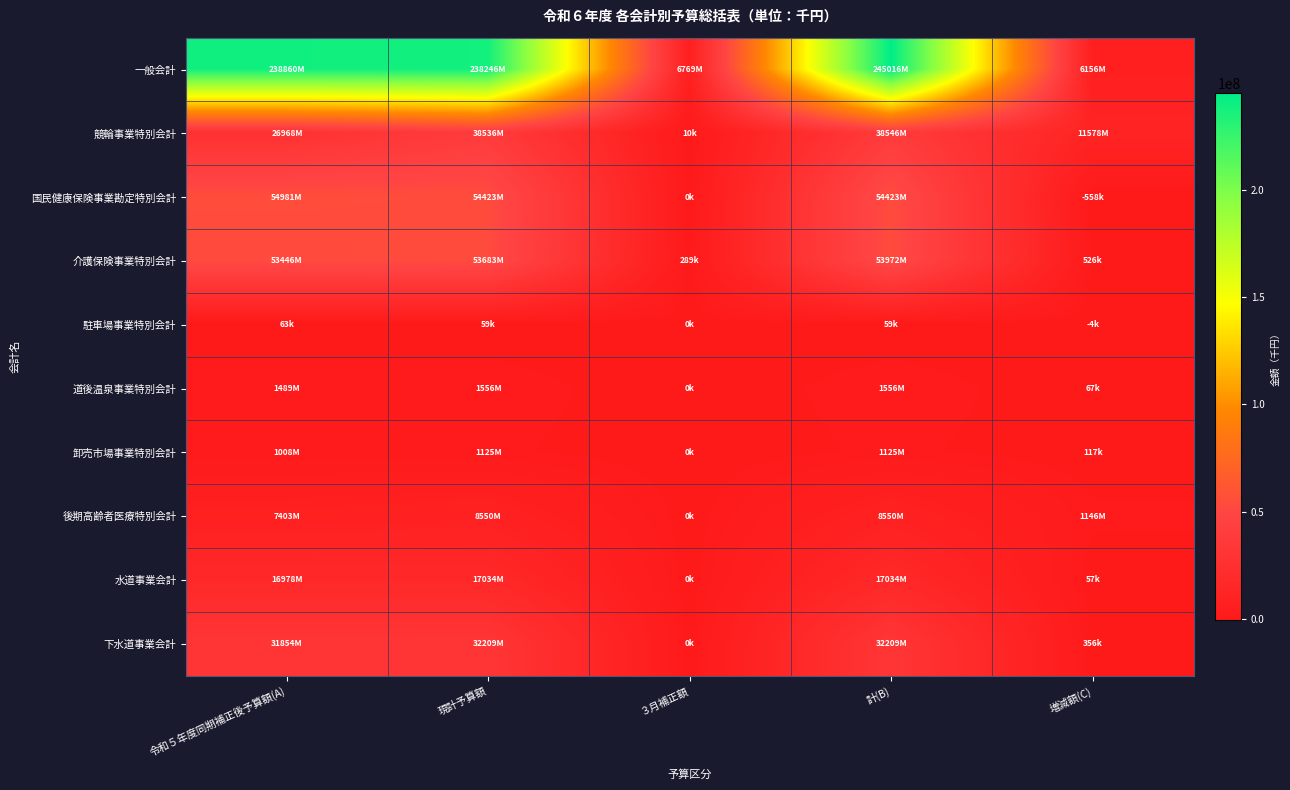

Reading left to right, extract all data points from this chart.

一般会計: 令和５年度同期補正後予算額(A)=238860114	現計予算額=238246361	３月補正額=6769293	計(B)=245015654	増減額(C)=6155540
競輪事業特別会計: 令和５年度同期補正後予算額(A)=26968032	現計予算額=38535698	３月補正額=10000	計(B)=38545698	増減額(C)=11577666
国民健康保険事業勘定特別会計: 令和５年度同期補正後予算額(A)=54981171	現計予算額=54423479	３月補正額=0	計(B)=54423479	増減額(C)=-557692
介護保険事業特別会計: 令和５年度同期補正後予算額(A)=53446339	現計予算額=53682899	３月補正額=289486	計(B)=53972385	増減額(C)=526046
駐車場事業特別会計: 令和５年度同期補正後予算額(A)=63300	現計予算額=58800	３月補正額=0	計(B)=58800	増減額(C)=-4500
道後温泉事業特別会計: 令和５年度同期補正後予算額(A)=1489100	現計予算額=1555700	３月補正額=0	計(B)=1555700	増減額(C)=66600
卸売市場事業特別会計: 令和５年度同期補正後予算額(A)=1007815	現計予算額=1125203	３月補正額=0	計(B)=1125203	増減額(C)=117388
後期高齢者医療特別会計: 令和５年度同期補正後予算額(A)=7403400	現計予算額=8549900	３月補正額=0	計(B)=8549900	増減額(C)=1146500
水道事業会計: 令和５年度同期補正後予算額(A)=16977500	現計予算額=17034500	３月補正額=0	計(B)=17034500	増減額(C)=57000
下水道事業会計: 令和５年度同期補正後予算額(A)=31853500	現計予算額=32209100	３月補正額=0	計(B)=32209100	増減額(C)=355600